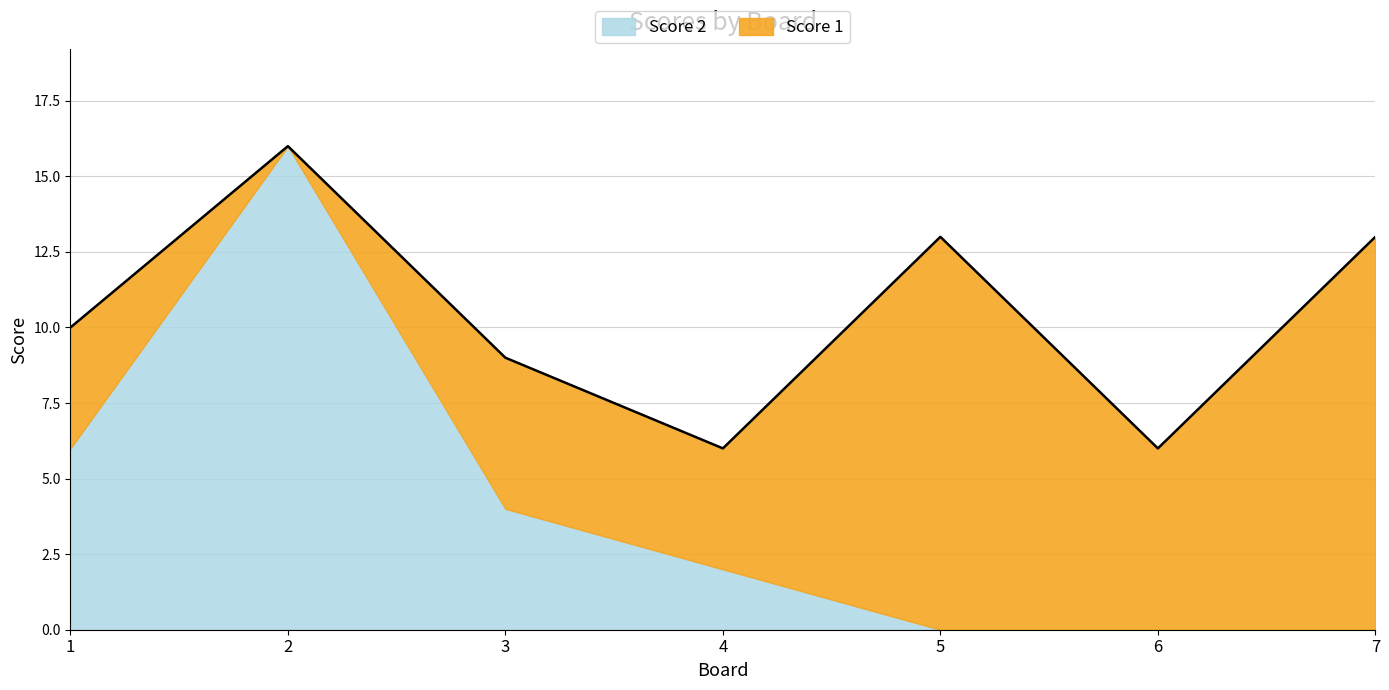

Which series has the largest total across all categories?

Score 1